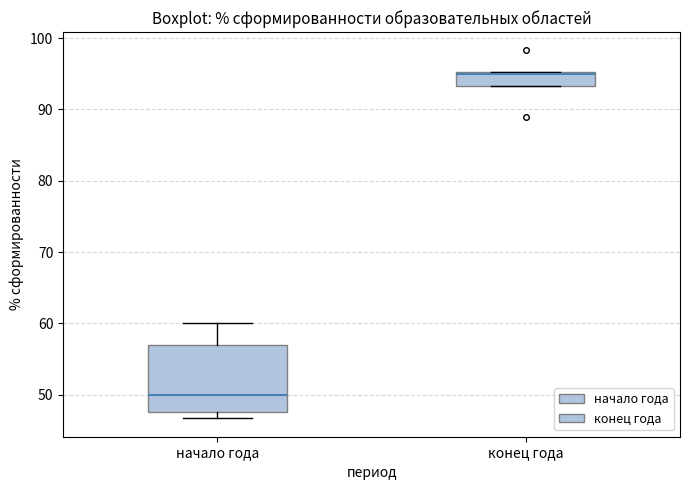

Which box is the tallest, from its lower edge to its upper edge?

начало года